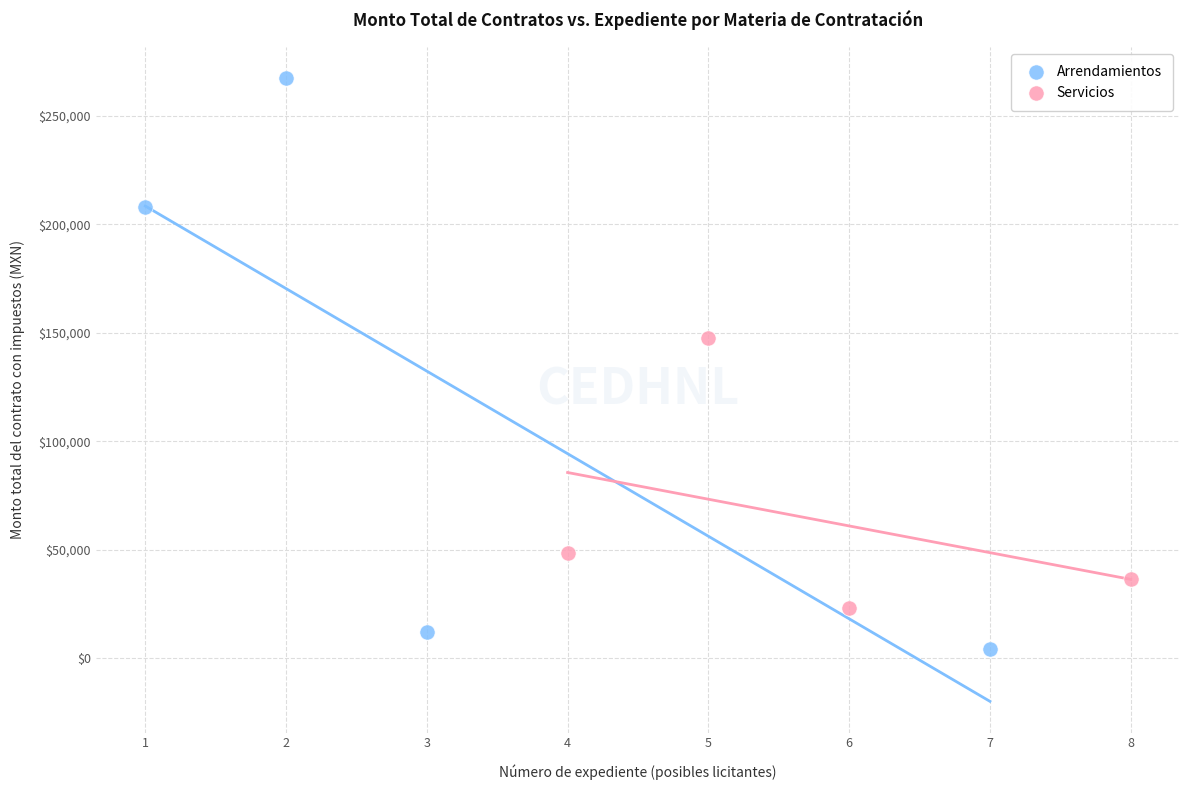

Which series has the widest spread of Y values?

Arrendamientos